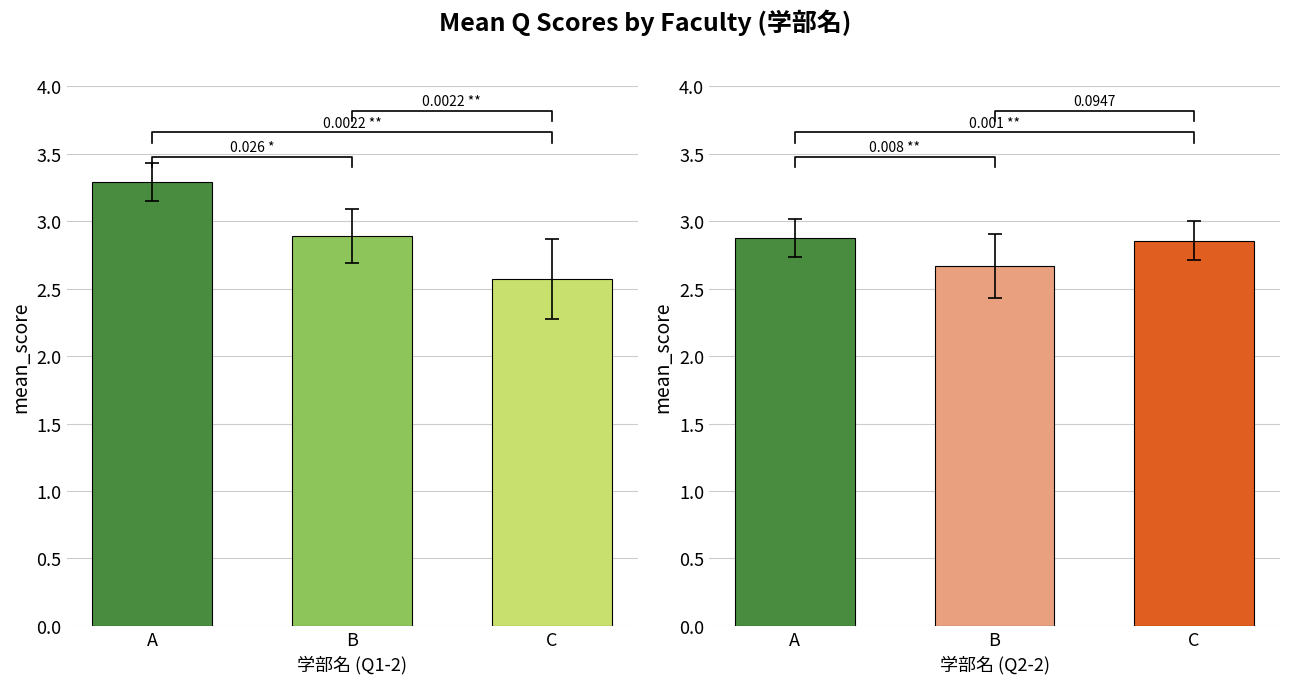

How many groups of bars are there?

3